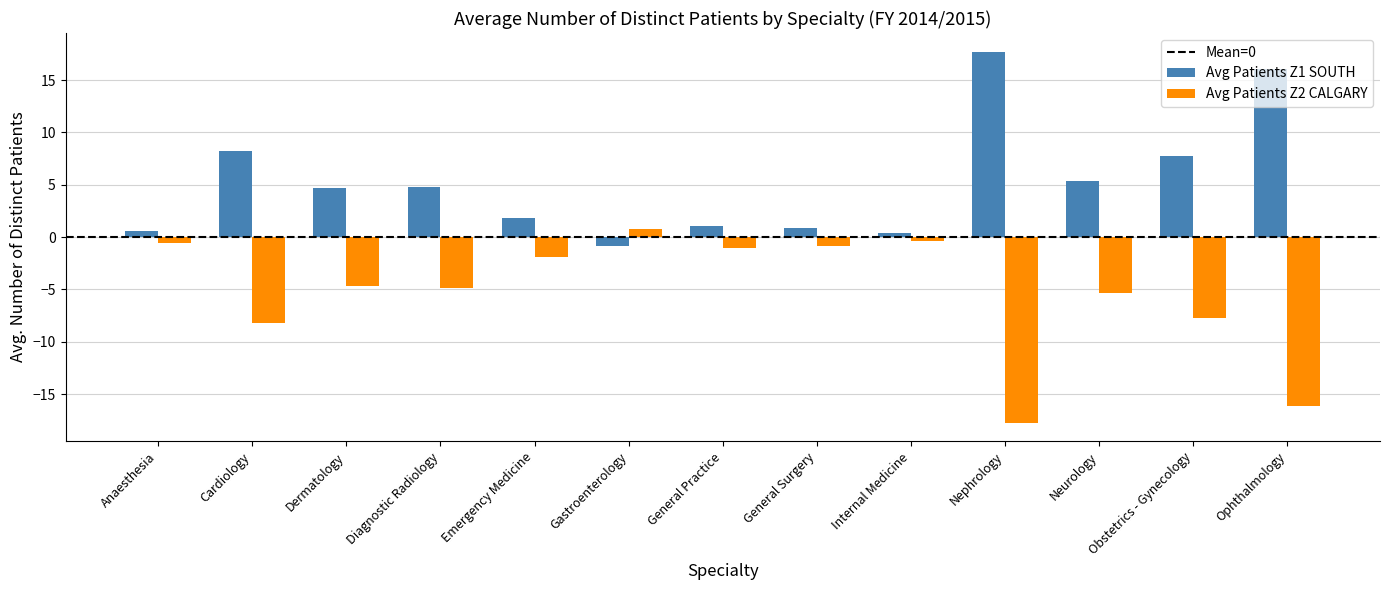

What is the greatest value displayed?

17.7